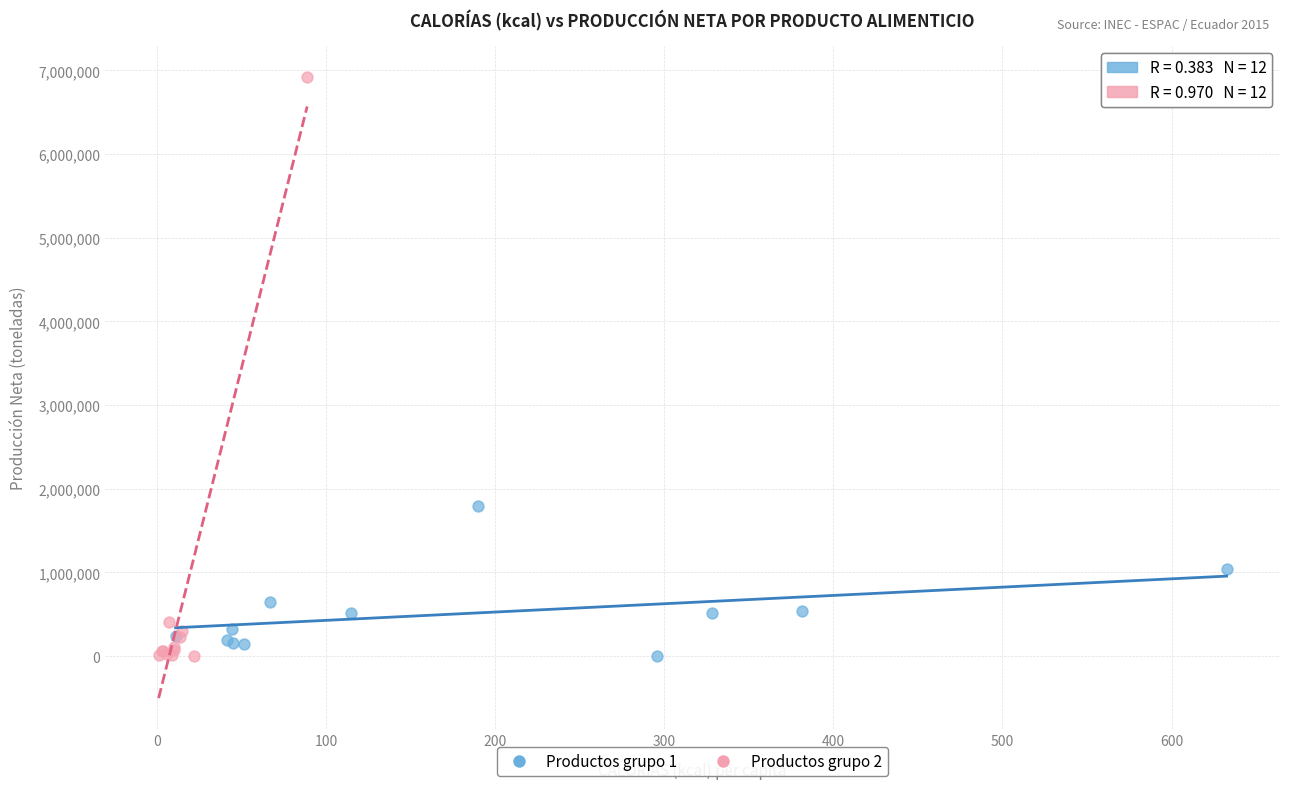

Which series has the largest Y range (max minus min)?

Productos grupo 2